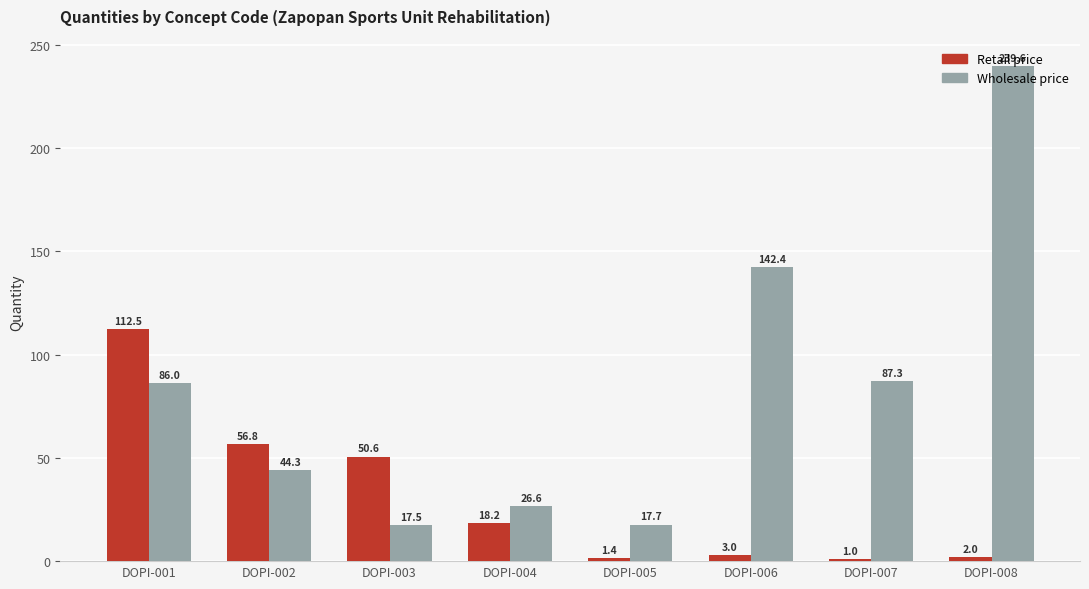

Is it true that Wholesale price equals 44.3 at DOPI-002?

True